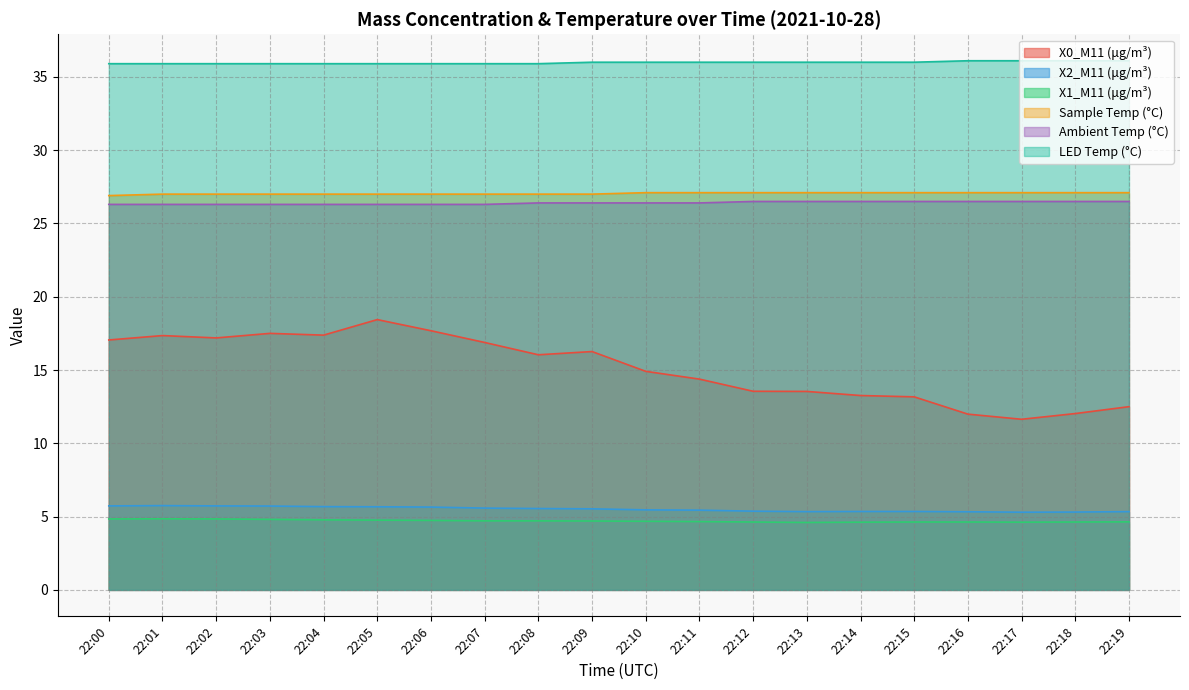

At how many categories does at least one series exceed 21?

20